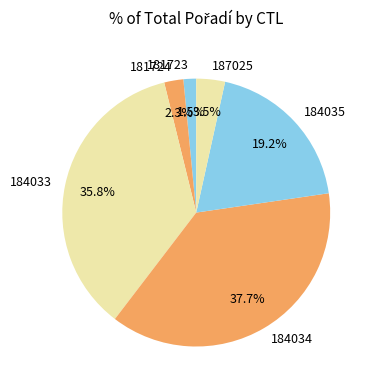

Which category has the smallest portion of the pie?

181723